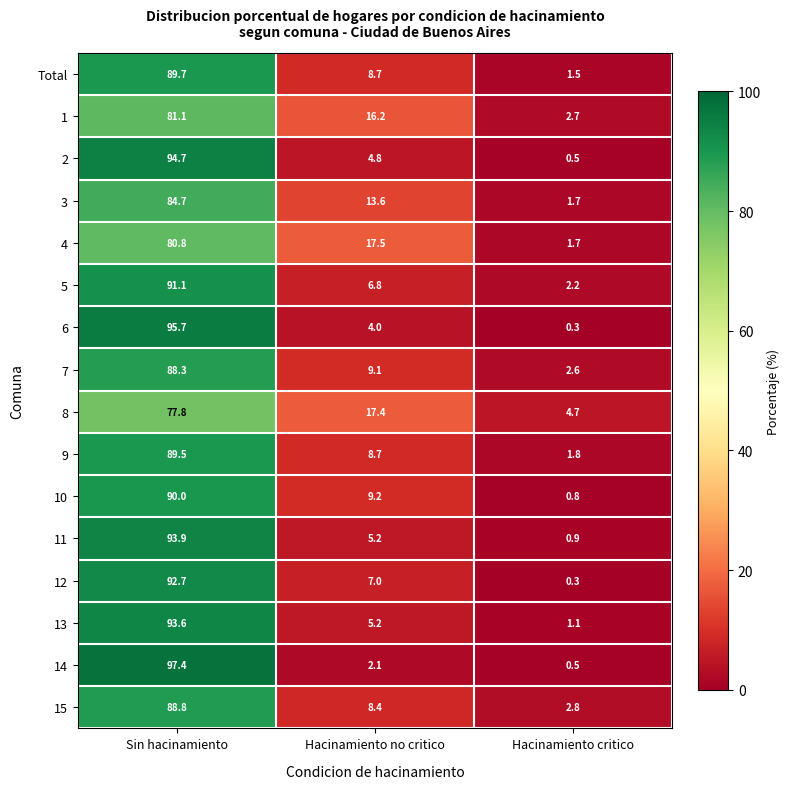

Rank the series at Sin hacinamiento from highest to lowest value.

14, 6, 2, 11, 13, 12, 5, 10, Total, 9, 15, 7, 3, 1, 4, 8